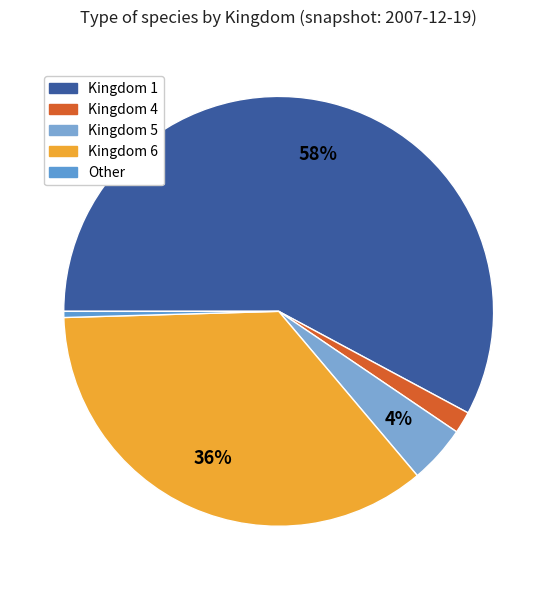

Count the number of slices in the pie.

5